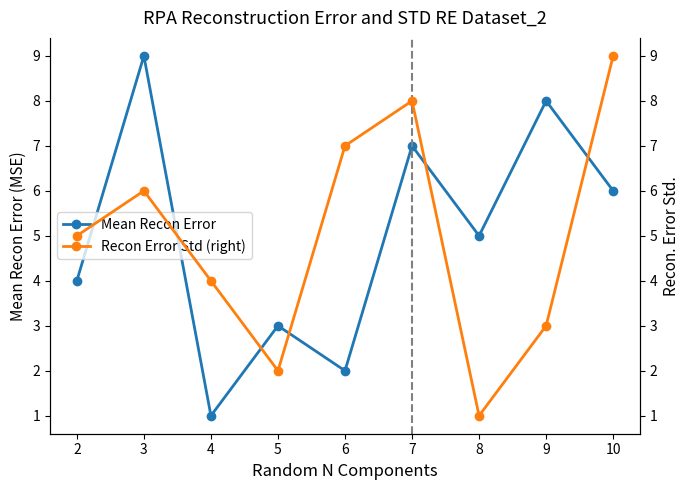

True or false: Mean Recon Error has more than 0 interior local peaks.

True